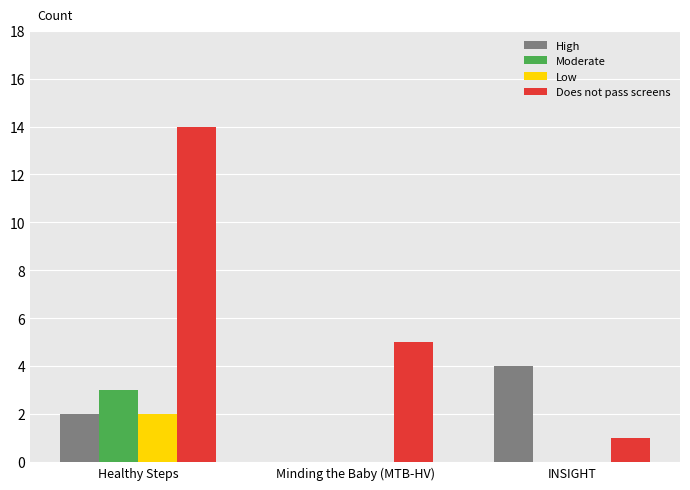

Which category has the highest value in the Moderate series?

Healthy Steps